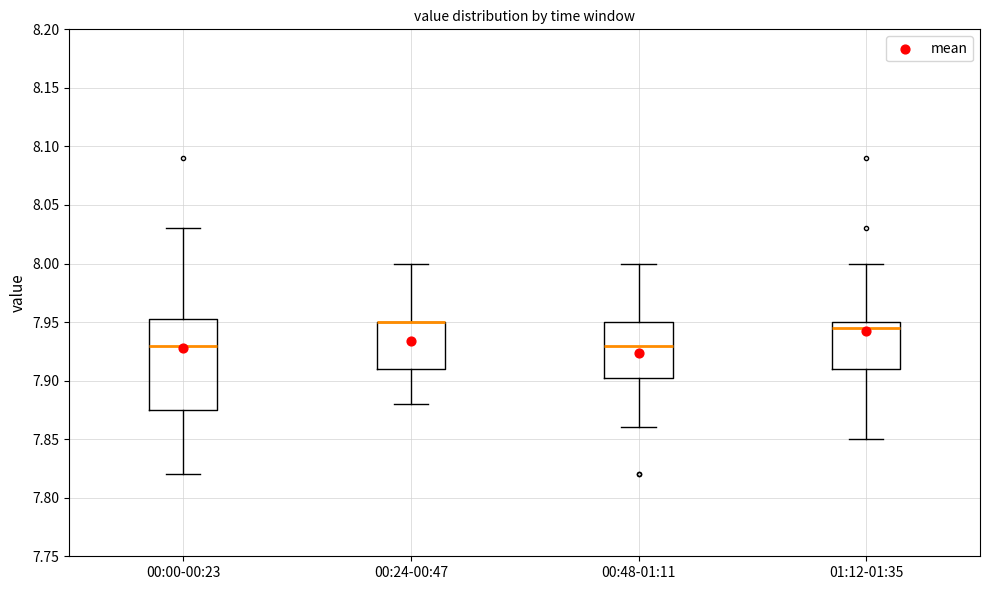

Reading left to right, transcribe this box plot: for each box, give where its median line is, the range the box spans, and where its two whiskers end, as read against the y-axis. The values are not printed on the chart, so give them approximately, as read against the axis.

00:00-00:23: median 7.930, box 7.875 to 7.955, whiskers 7.820 to 8.030
00:24-00:47: median 7.950 (drawn on the box's upper edge), box 7.910 to 7.950, whiskers 7.880 to 8.000
00:48-01:11: median 7.930, box 7.905 to 7.950, whiskers 7.860 to 8.000
01:12-01:35: median 7.945, box 7.910 to 7.950, whiskers 7.850 to 8.000